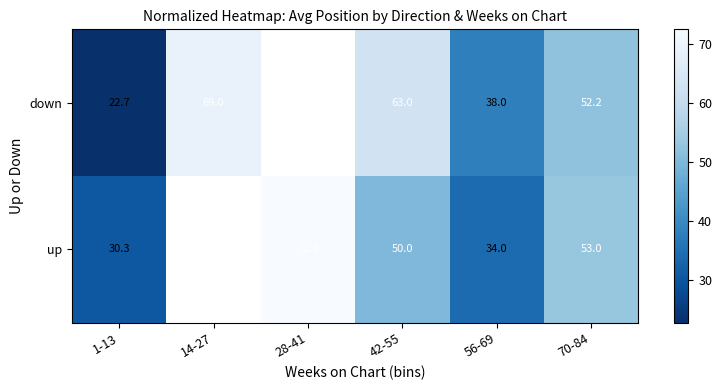

Is the value of up at 28-41 greater than the value of down at 56-69?

Yes